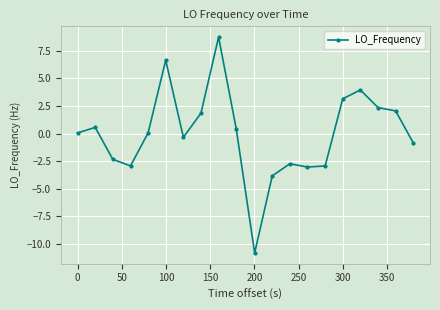

What is the smallest value displayed?

-10.8